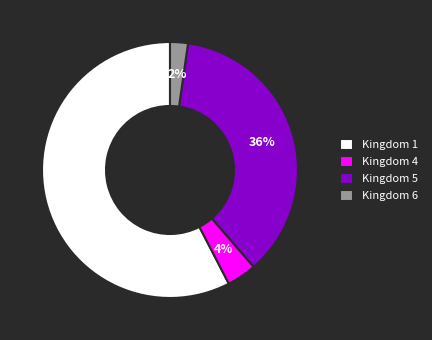

Approximately how many times larger is the value at Kingdom 5 compared to Kingdom 1?

0.6